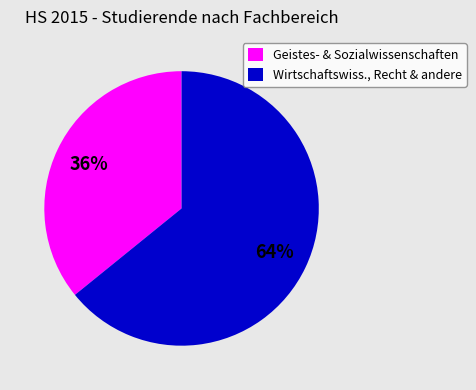

Count the number of slices in the pie.

2